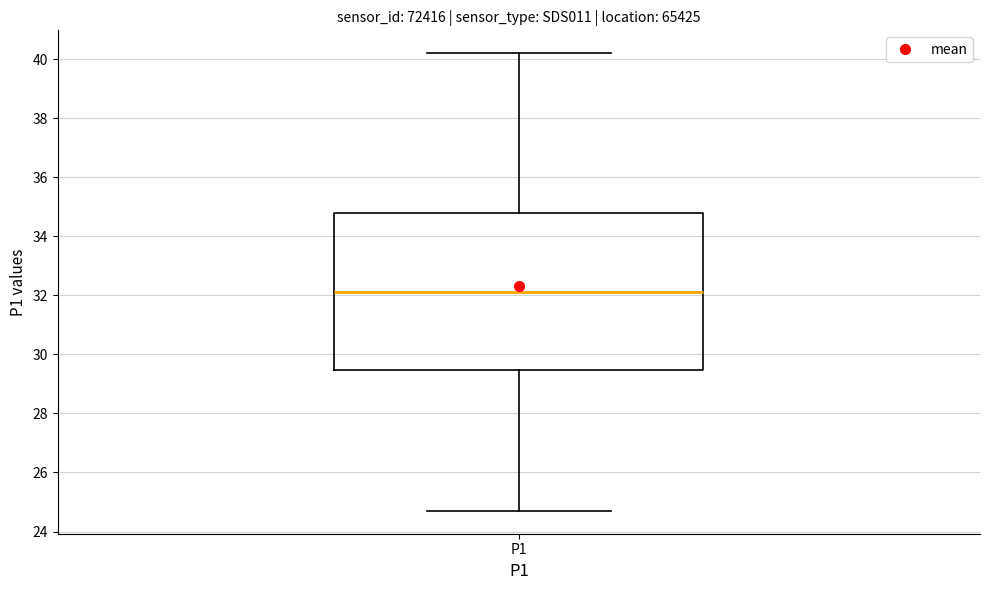

Read this box plot against the y-axis: the position of the median line, the range covered by the box, and the ends of both whiskers. The values are not printed on the chart, so give them approximately, as read against the axis.

median 32.2, box 29.4 to 34.8, whiskers 24.8 to 40.2